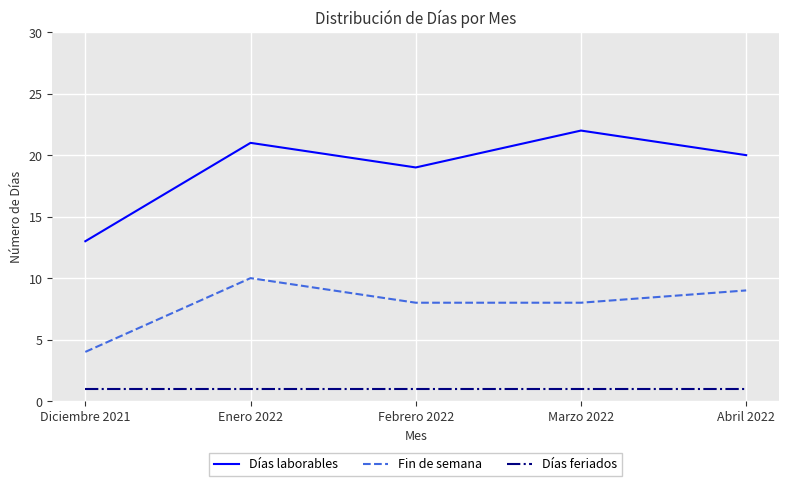

Reading right to left, list all the values displayed in this chart.

Días laborables: Abril 2022=20	Marzo 2022=22	Febrero 2022=19	Enero 2022=21	Diciembre 2021=13
Fin de semana: Abril 2022=9	Marzo 2022=8	Febrero 2022=8	Enero 2022=10	Diciembre 2021=4
Días feriados: Abril 2022=1	Marzo 2022=1	Febrero 2022=1	Enero 2022=1	Diciembre 2021=1